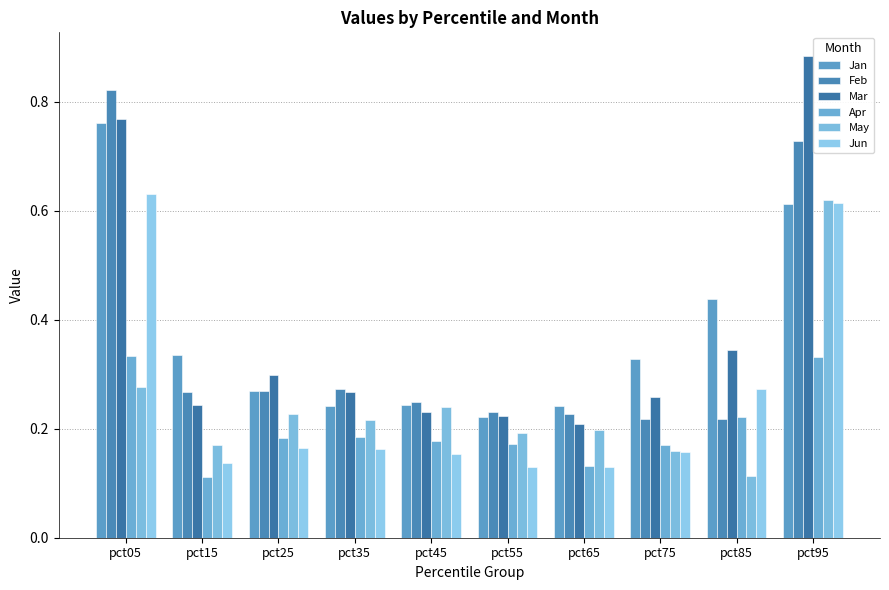

How many groups of bars are there?

10